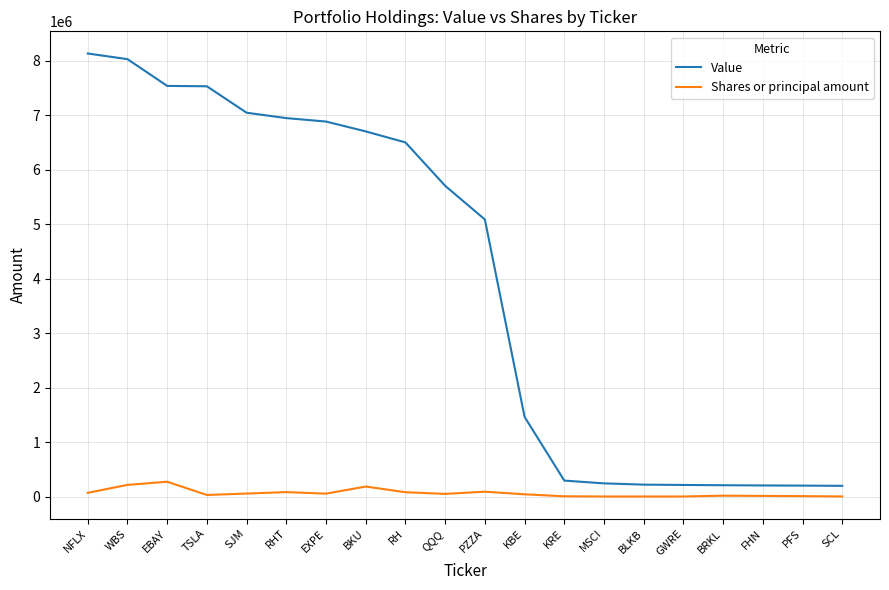

True or false: Value and Shares or principal amount intersect in this chart.

False